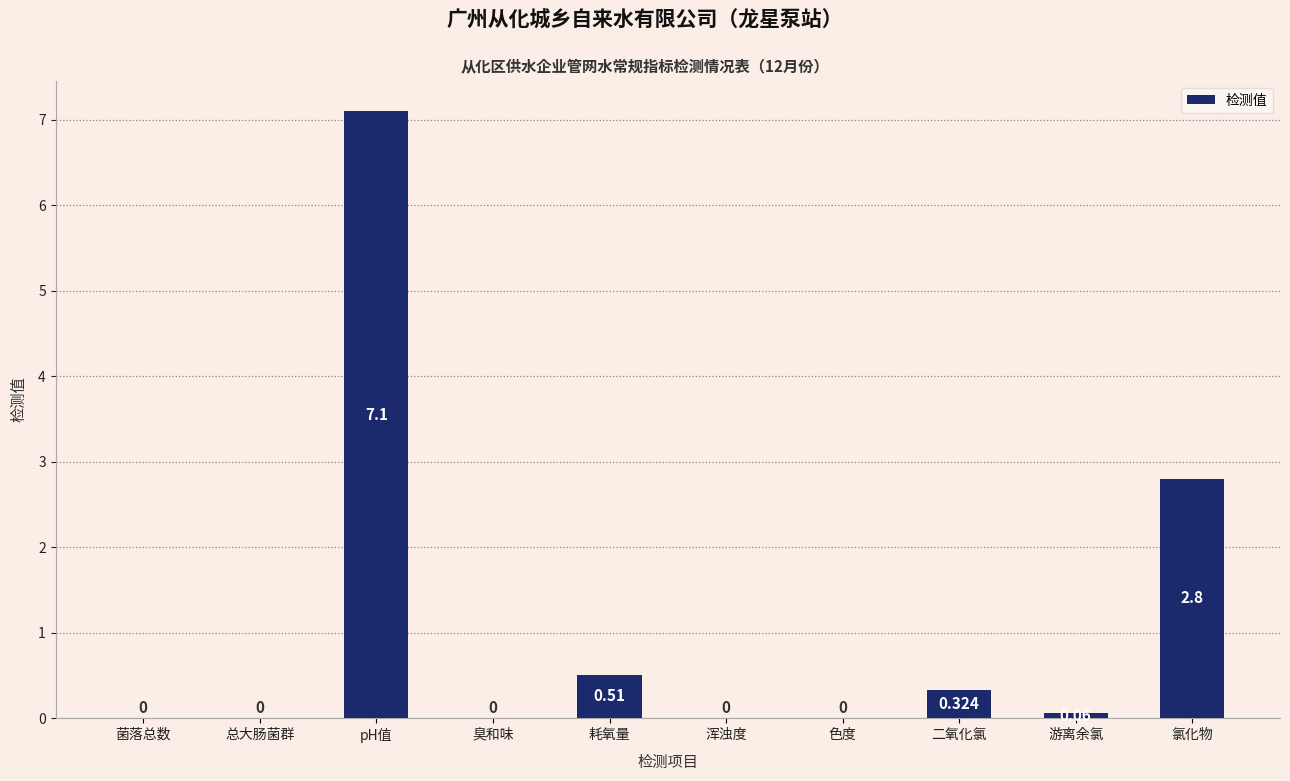

Where is the data nearest to the value 3?

氯化物